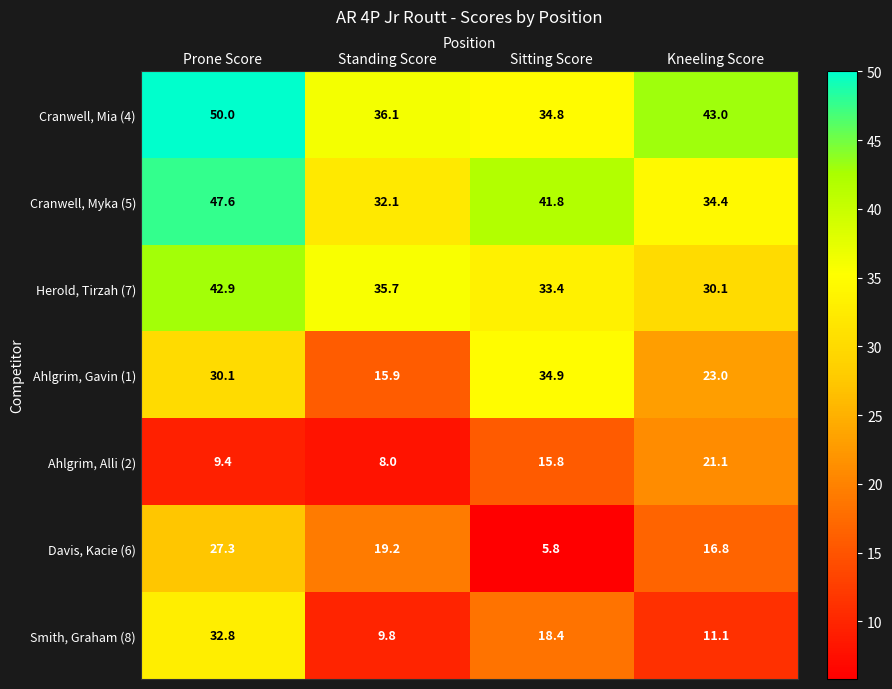

Is it true that Herold, Tirzah (7) equals 58.9 at Standing Score?

False